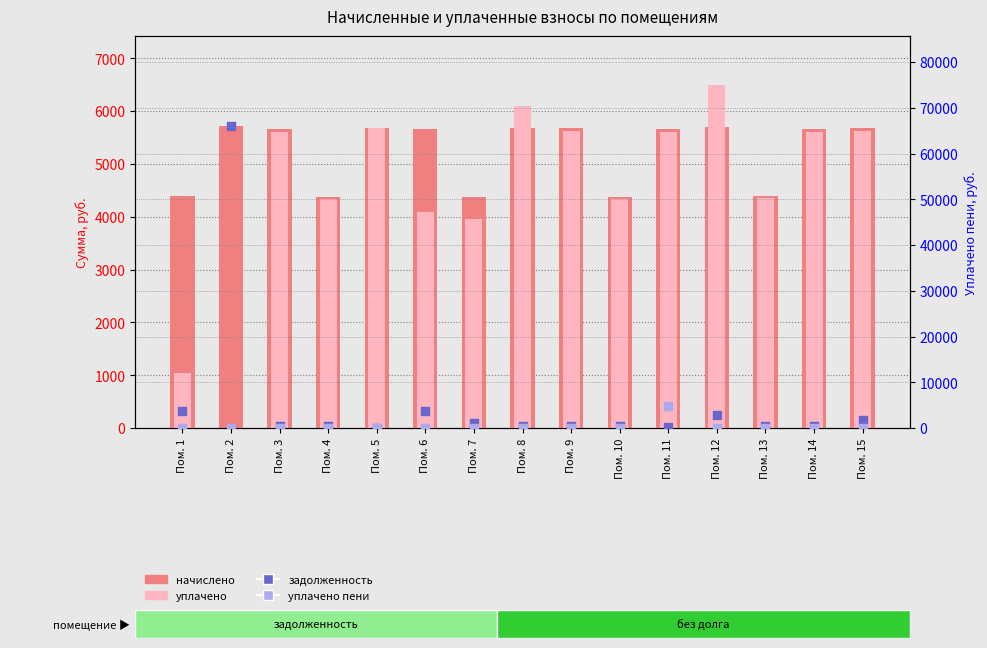

Which series reaches the minimum Y coordinate?

уплачено